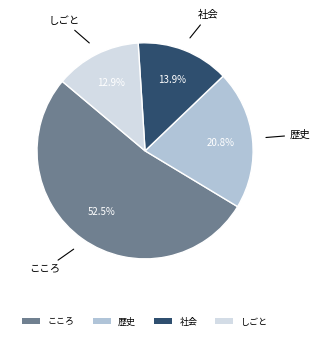

To the nearest percent, what is the average slice percentage?

25%